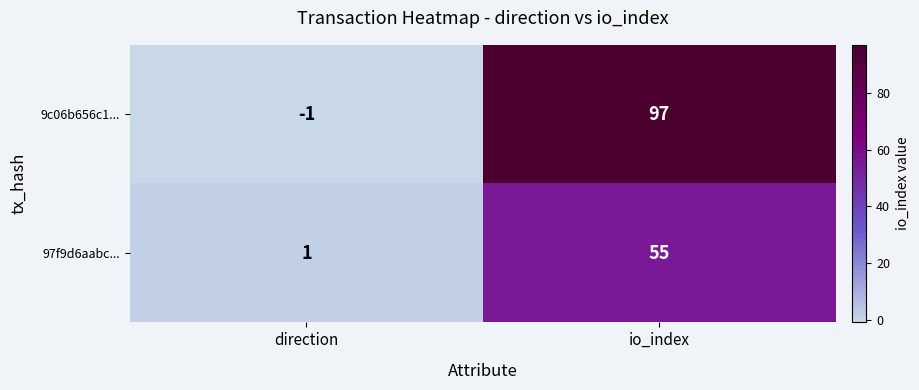

Count the number of data series in this chart.

2